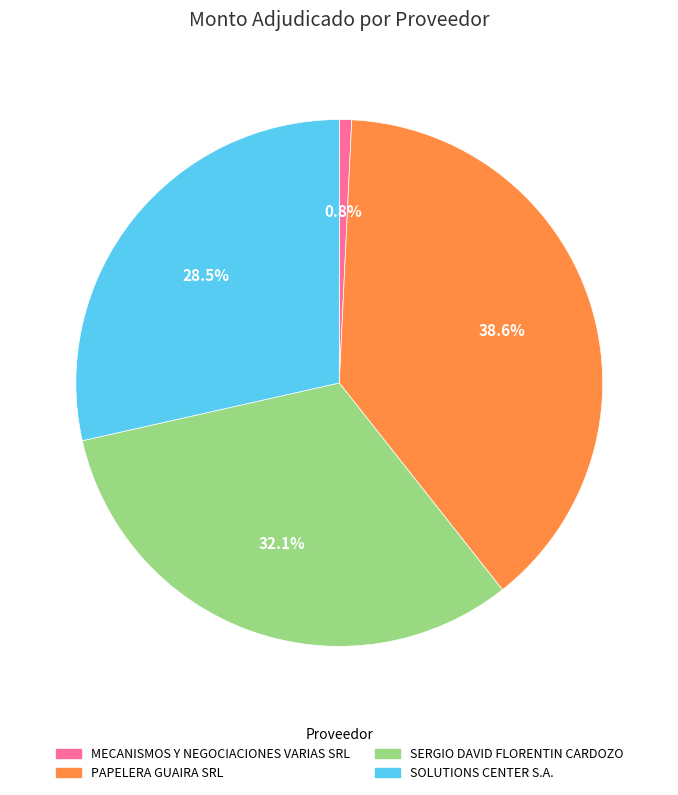

Does MECANISMOS Y NEGOCIACIONES VARIAS SRL represent more than half of the total?

No